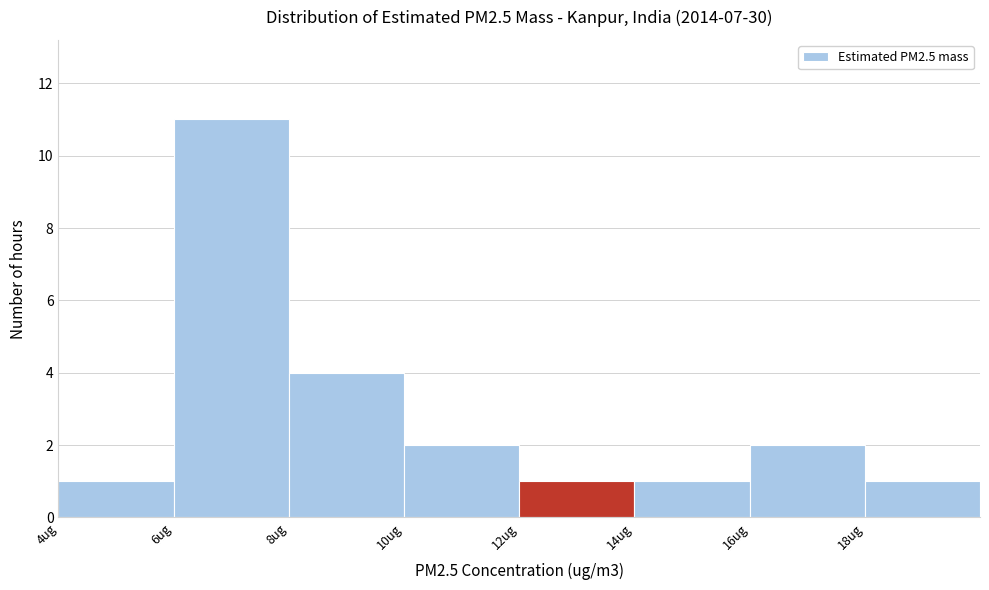

Over which range of the x-axis is the bar tallest?

6 to 8